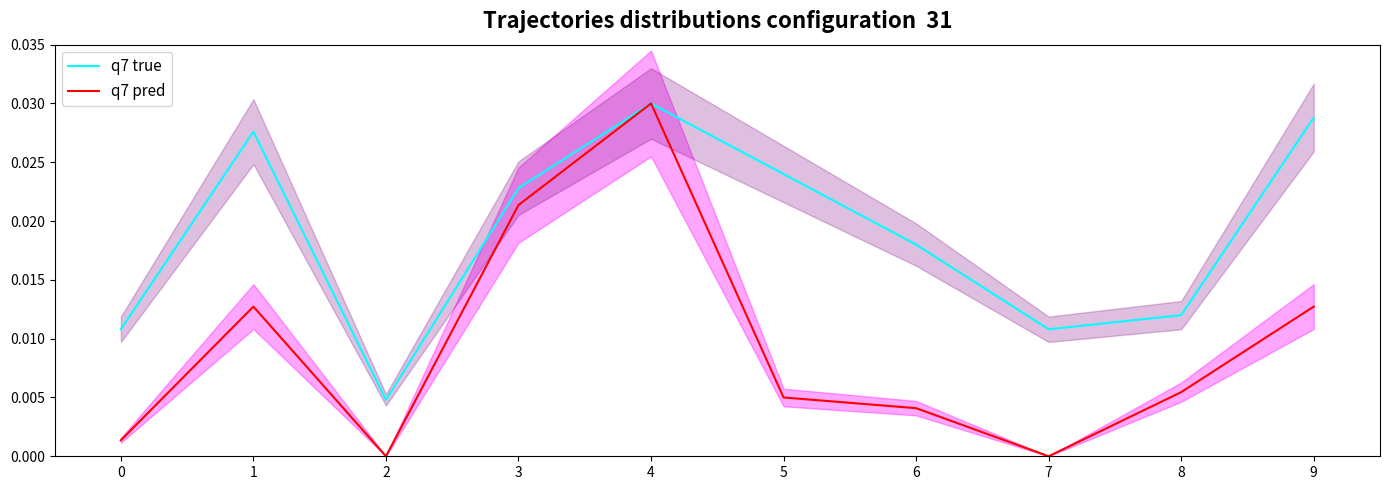

Rank the series by their maximum value, from lowest to highest.

q7 true, q7 pred